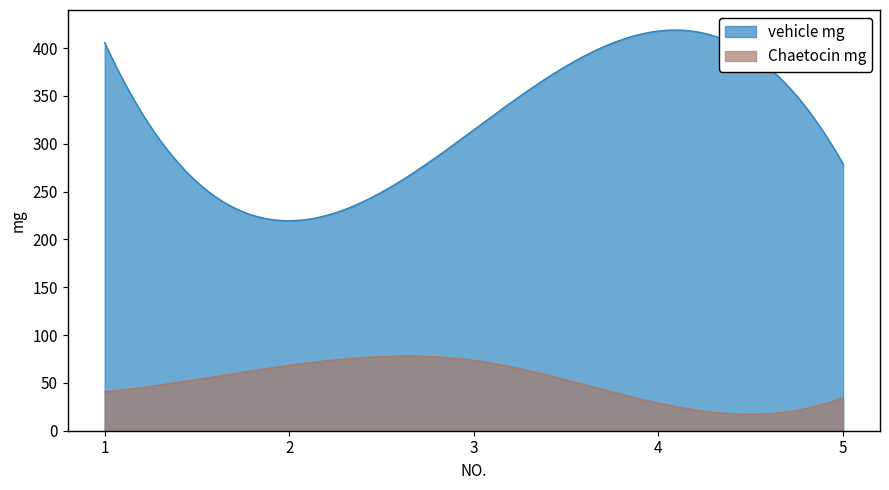

Which category has the lowest value in the Chaetocin mg series?

4